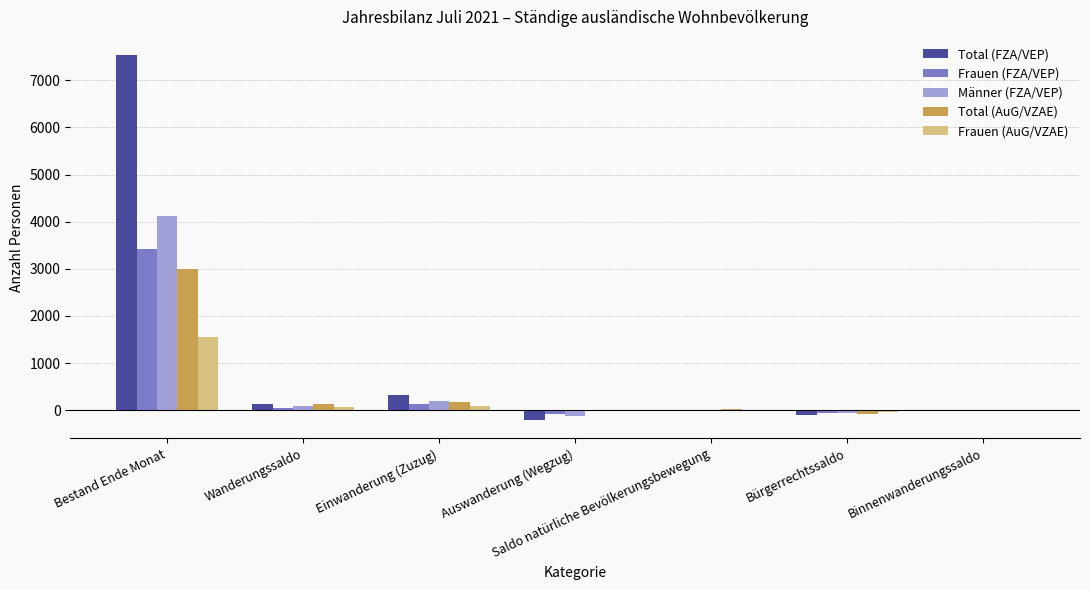

Which series has the largest total across all categories?

Total (FZA/VEP)